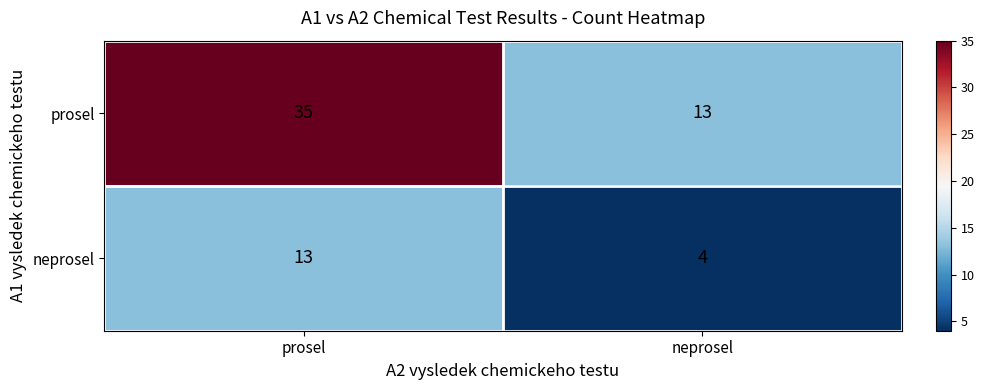

The value of neprosel at prosel is 8. True or false?

False